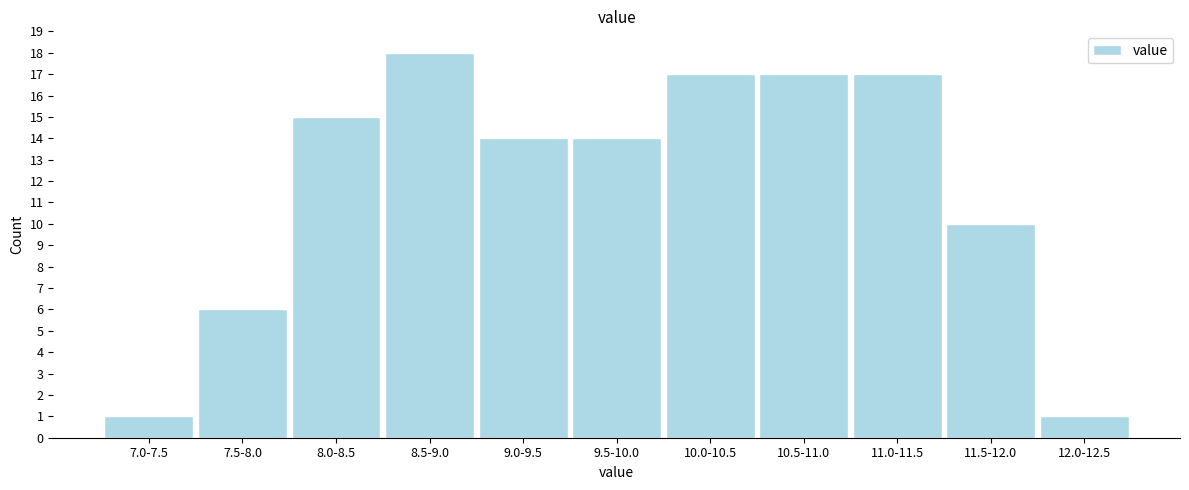

Reading left to right, transcribe all the data shown in this chart.

7.0-7.5=1	7.5-8.0=6	8.0-8.5=15	8.5-9.0=18	9.0-9.5=14	9.5-10.0=14	10.0-10.5=17	10.5-11.0=17	11.0-11.5=17	11.5-12.0=10	12.0-12.5=1